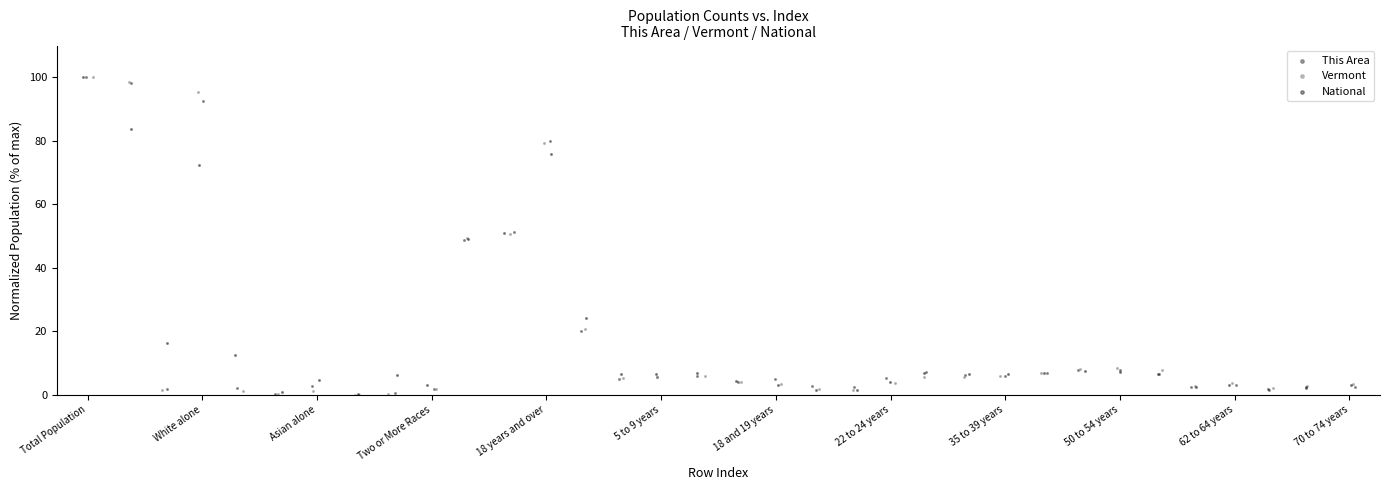

What are all the series names shown in the legend?

This Area, Vermont, National